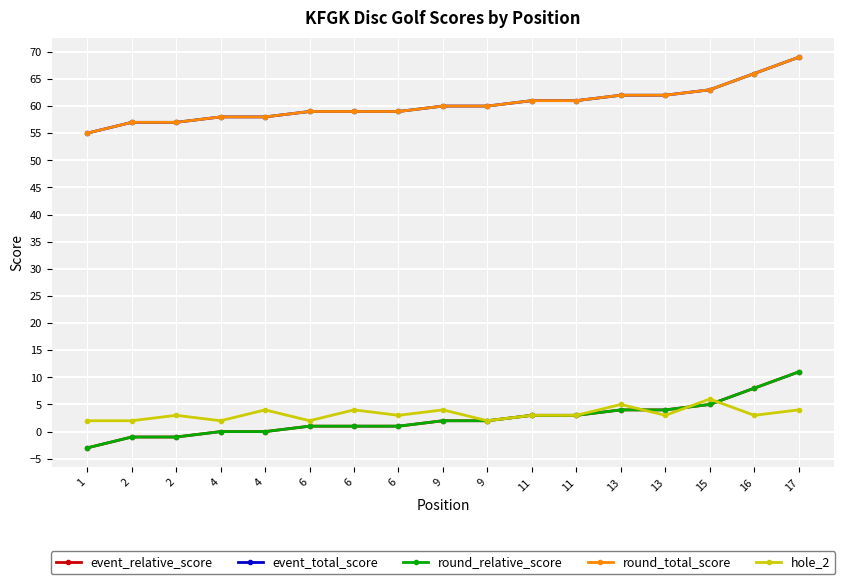

The value of event_total_score at 4 is 21. True or false?

False